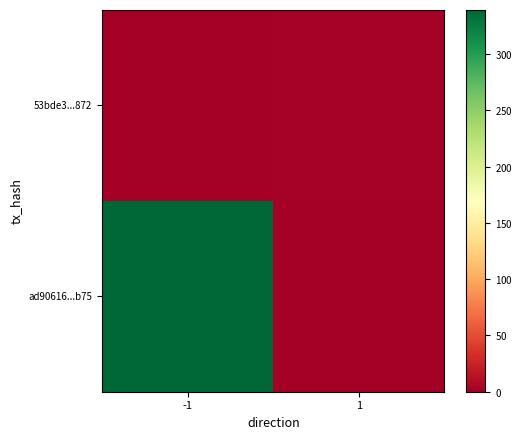

At which category is the sum across all series the highest?

-1